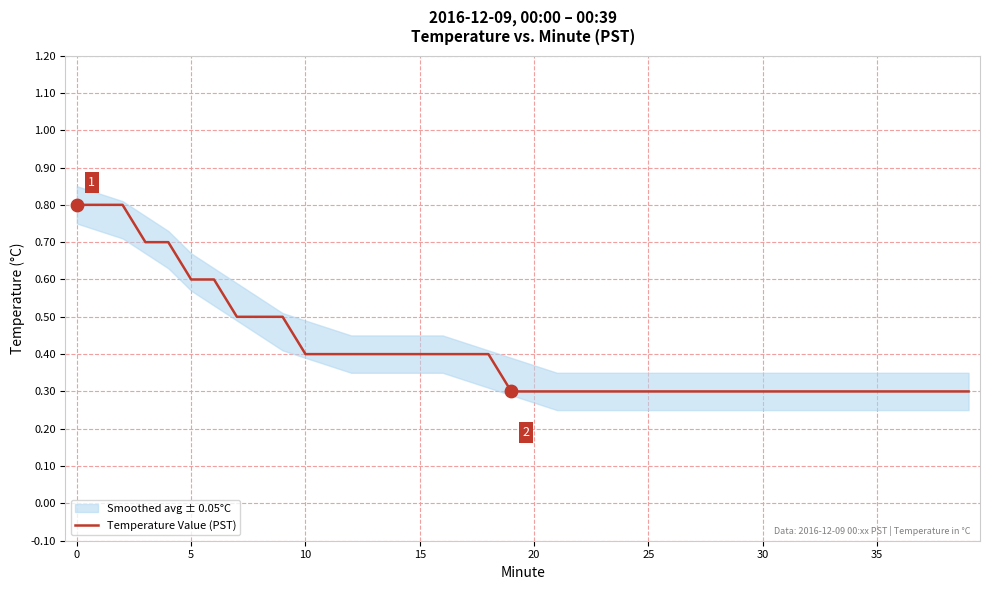

Which has a higher value, 39 or 20?

39